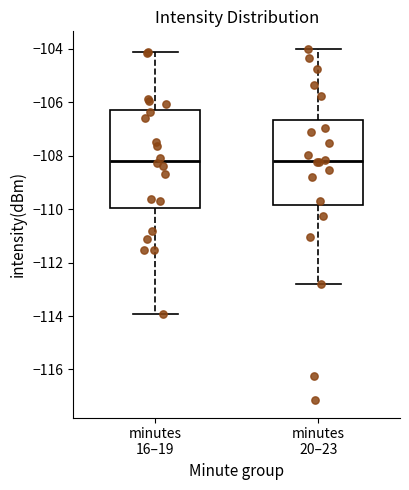

Reading left to right, transcribe this box plot: for each box, give where its median line is, the range the box spans, and where its two whiskers end, as read against the y-axis. The values are not printed on the chart, so give them approximately, as read against the axis.

minutes 16–19: median -108.2, box -110.0 to -106.2, whiskers -114.0 to -104.2
minutes 20–23: median -108.2, box -109.8 to -106.6, whiskers -112.8 to -104.0